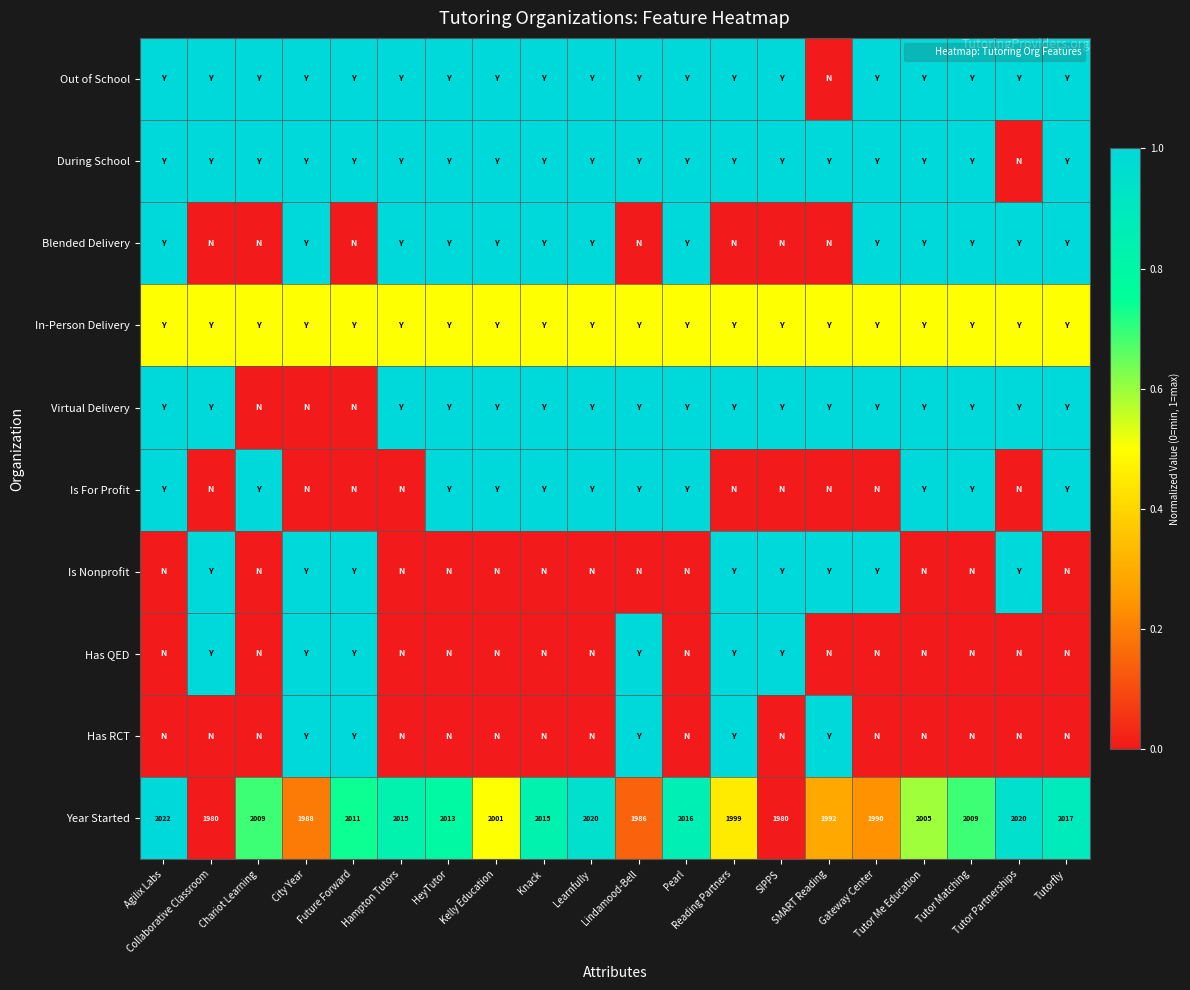

Which category has the highest value in the In-Person Delivery series?

Agilix Labs